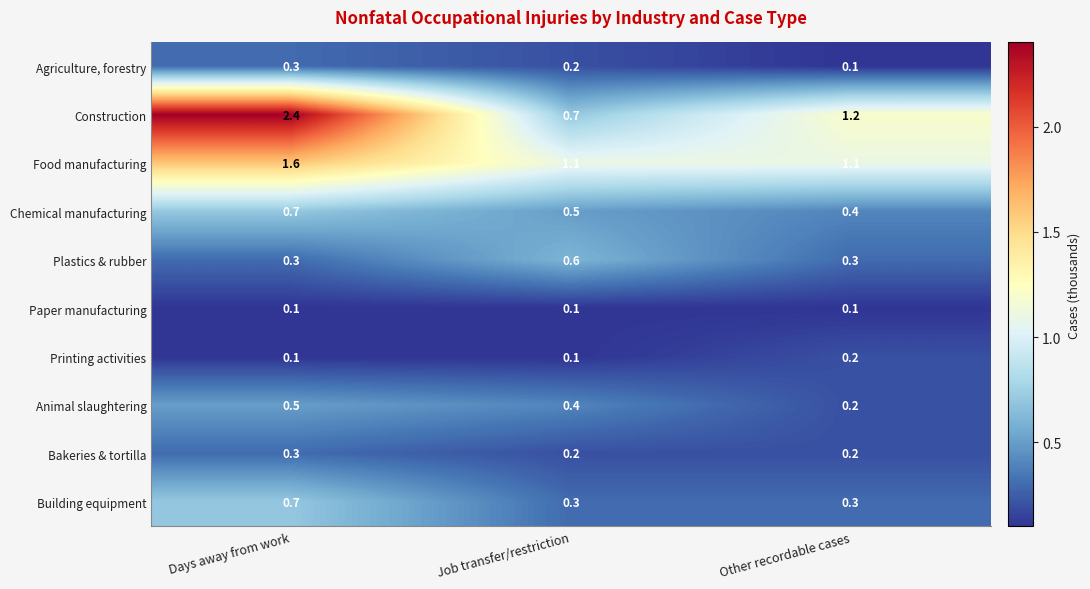

Which series has the largest range (max minus min)?

Construction